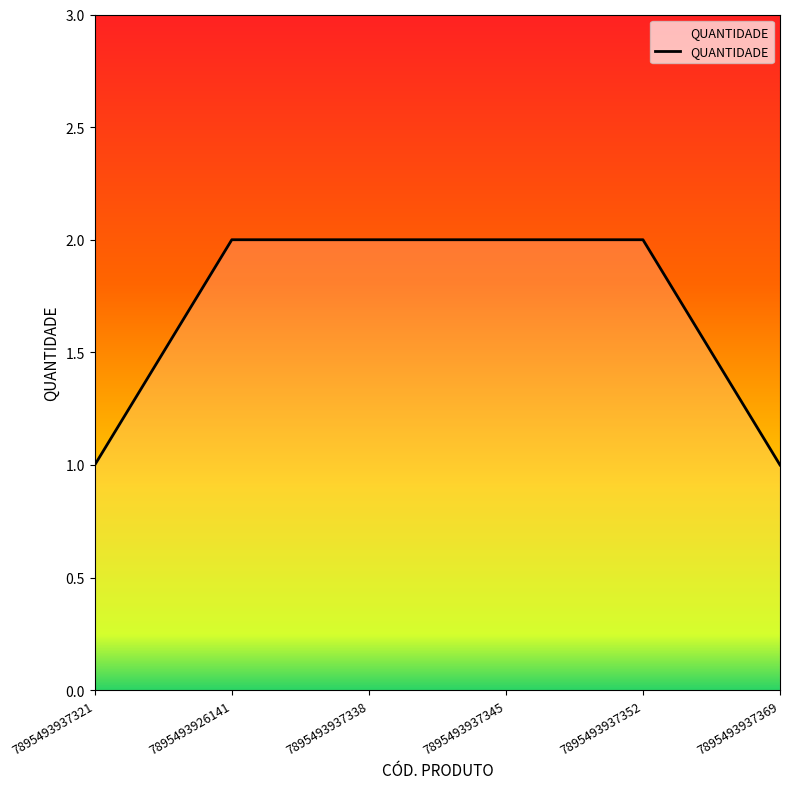

Reading left to right, list all the values displayed in this chart.

7895493937321=1	7895493926141=2	7895493937338=2	7895493937345=2	7895493937352=2	7895493937369=1